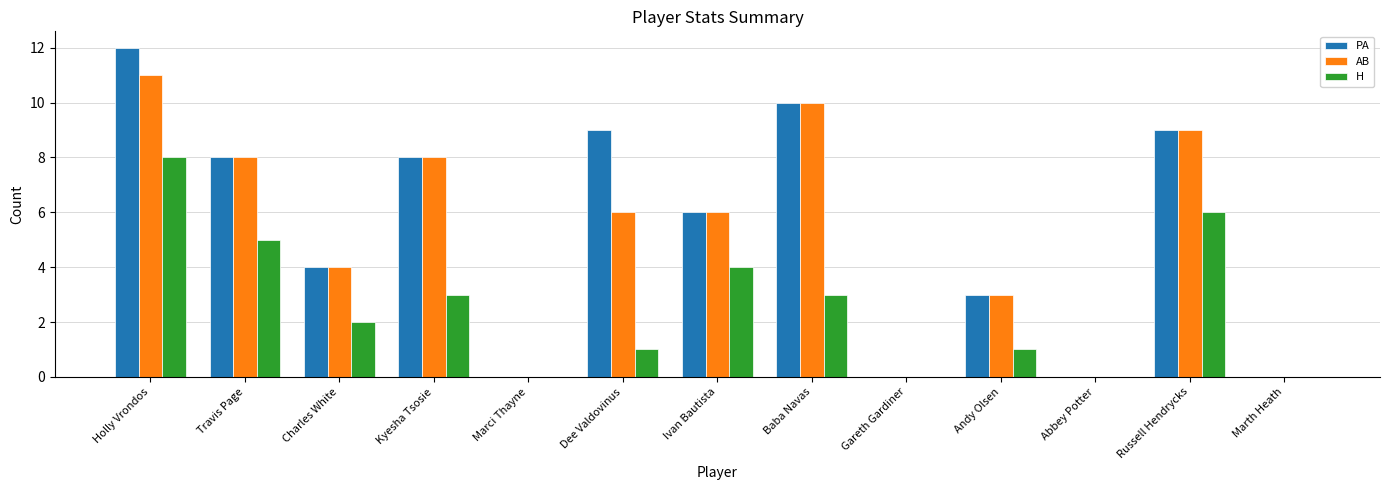

Which series has the widest spread of values?

PA